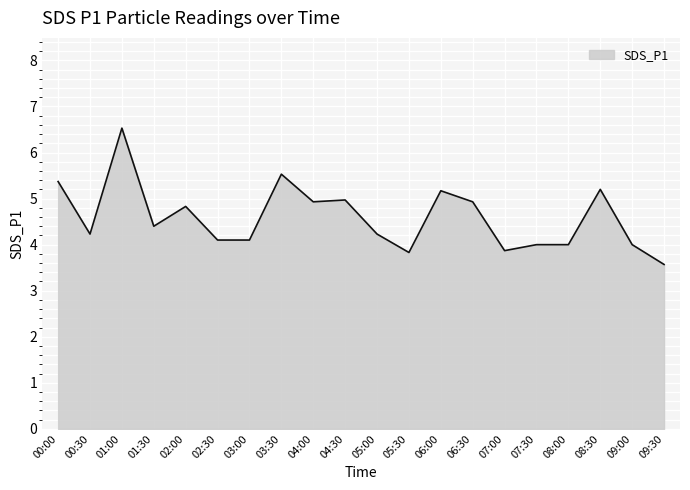

What position from the left is 09:30?

20